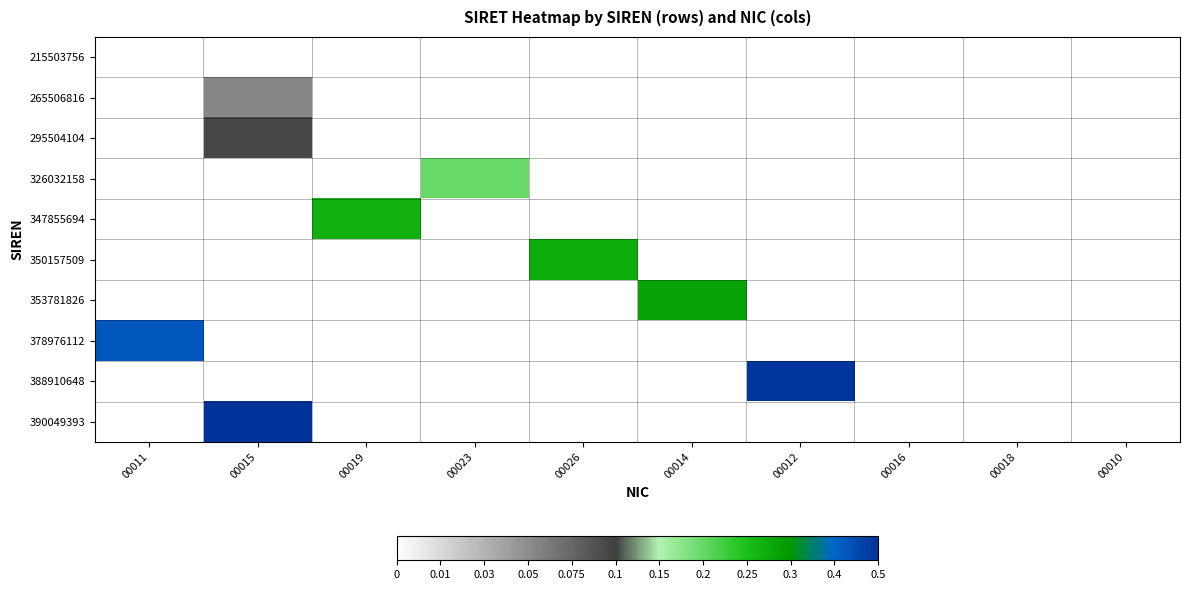

How many series are shown in this chart?

10